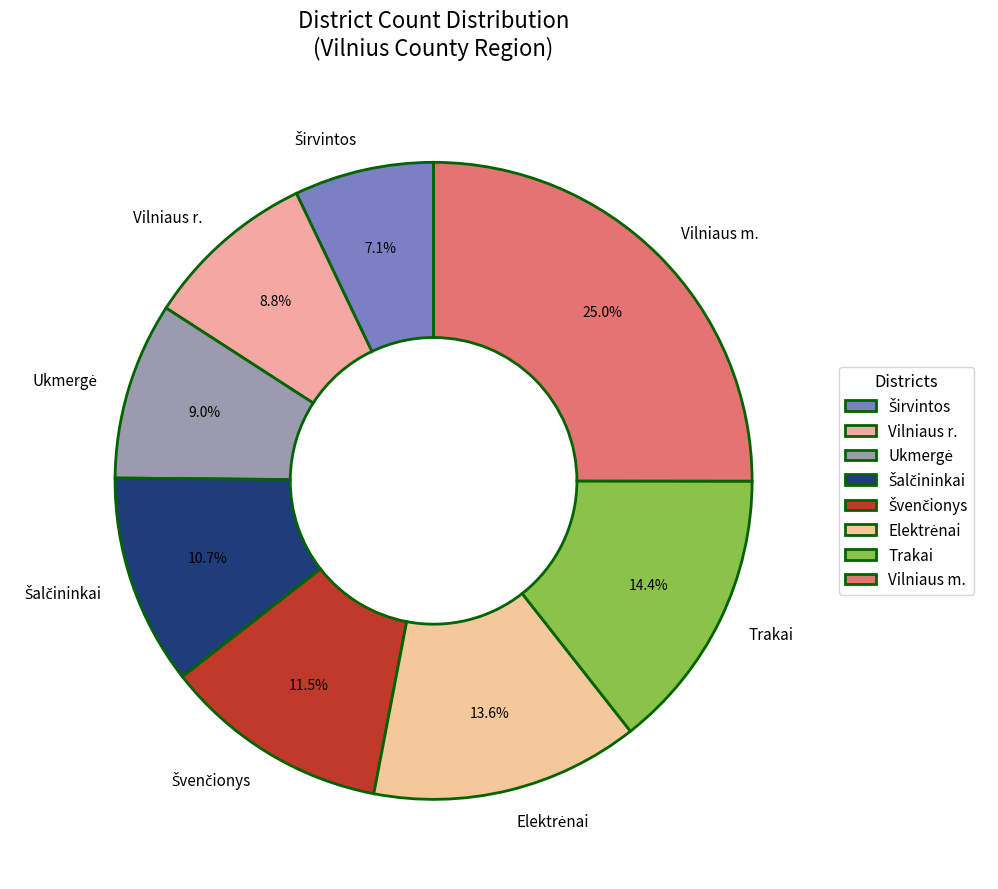

What percentage is NOT represented by Vilniaus m.?

75.0%